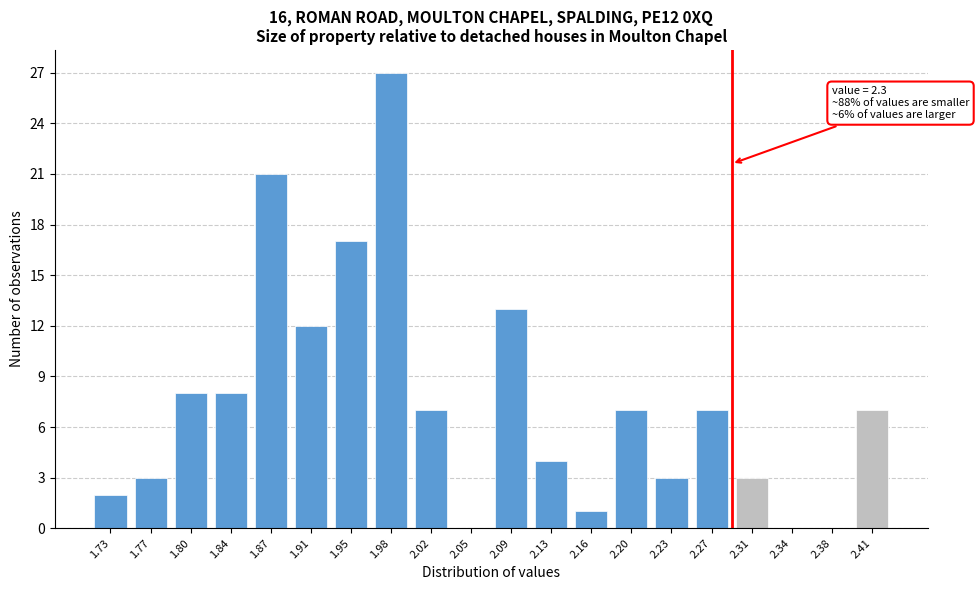

Reading left to right, list all the values displayed in this chart.

1.73=2	1.77=3	1.80=8	1.84=8	1.87=21	1.91=12	1.95=17	1.98=27	2.02=7	2.05=0	2.09=13	2.13=4	2.16=1	2.20=7	2.23=3	2.27=7	2.31=3	2.34=0	2.38=0	2.41=7